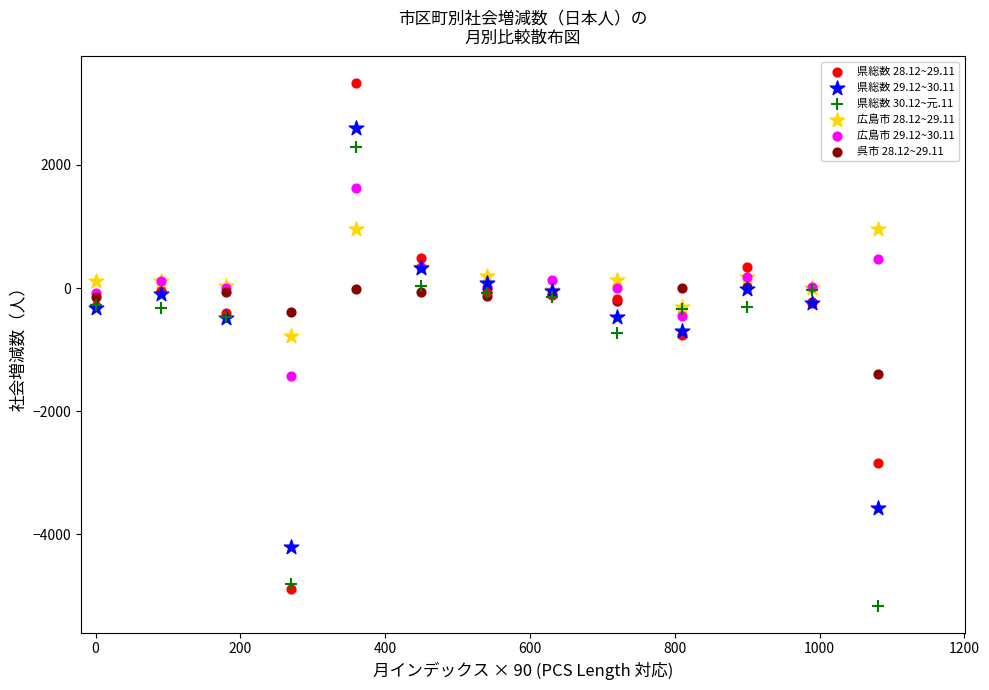

What are all the series names shown in the legend?

県総数 28.12~29.11, 県総数 29.12~30.11, 県総数 30.12~元.11, 広島市 28.12~29.11, 広島市 29.12~30.11, 呉市 28.12~29.11